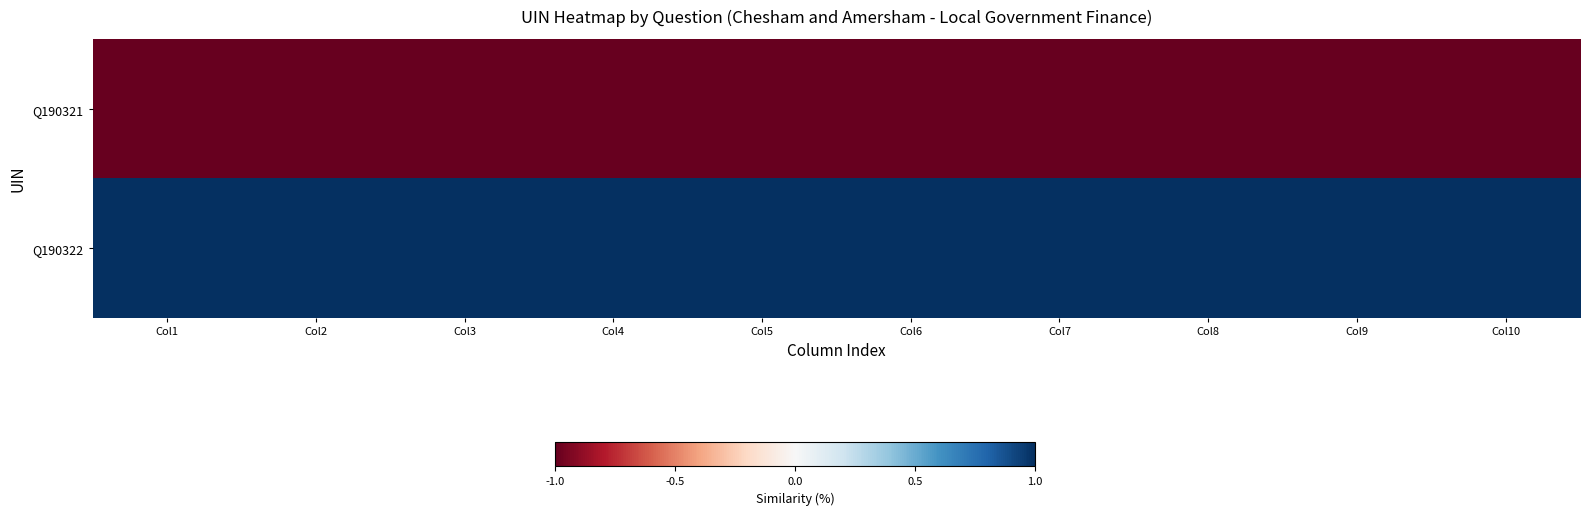

What is the spread (max minus min) of values at Col6?

2